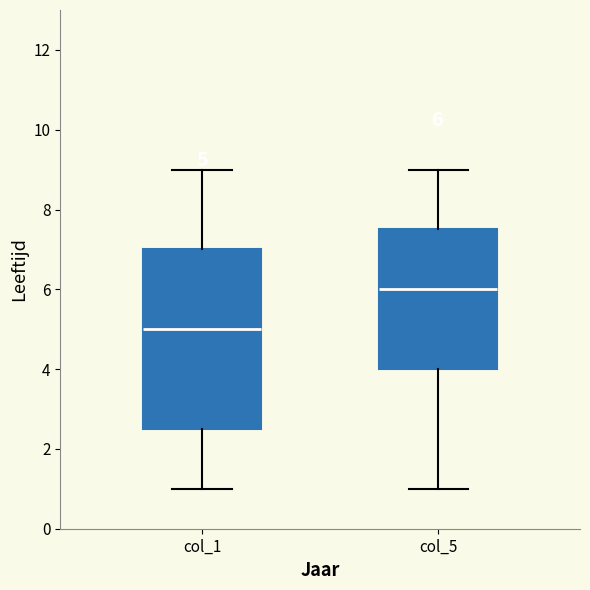

Which box's median line is the highest?

col_5